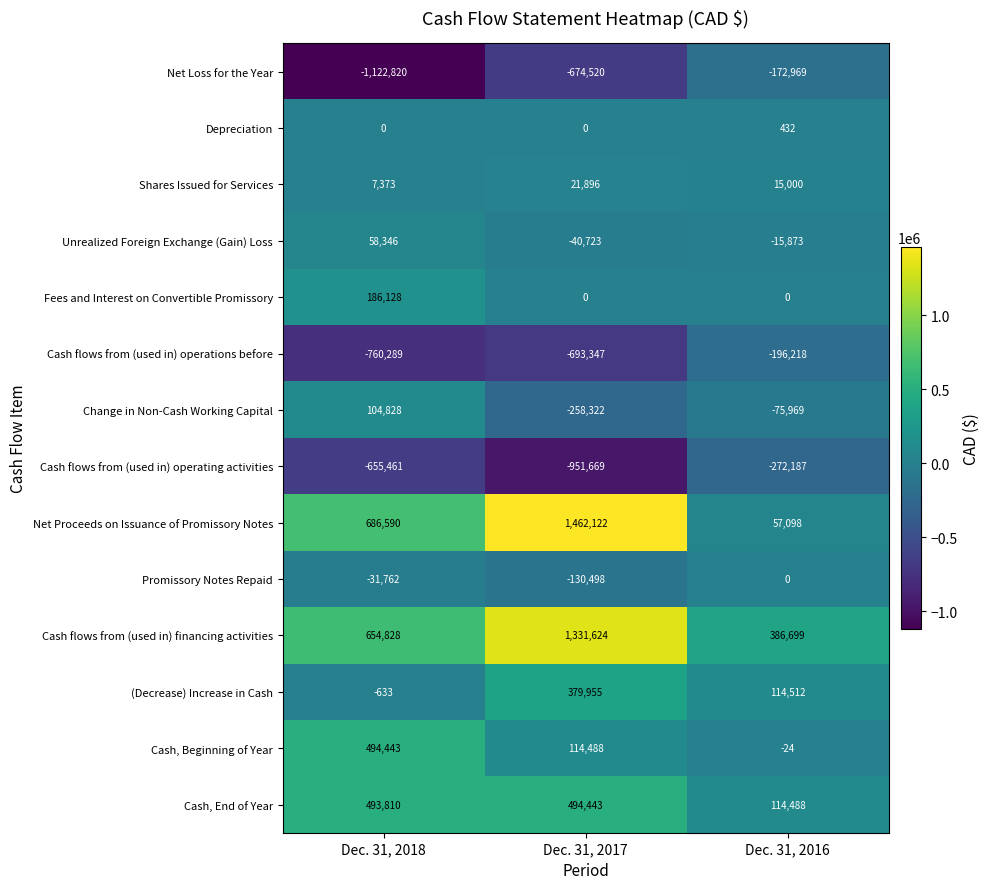

The value of Cash flows from (used in) operations before at Dec. 31, 2017 is -693347. True or false?

True